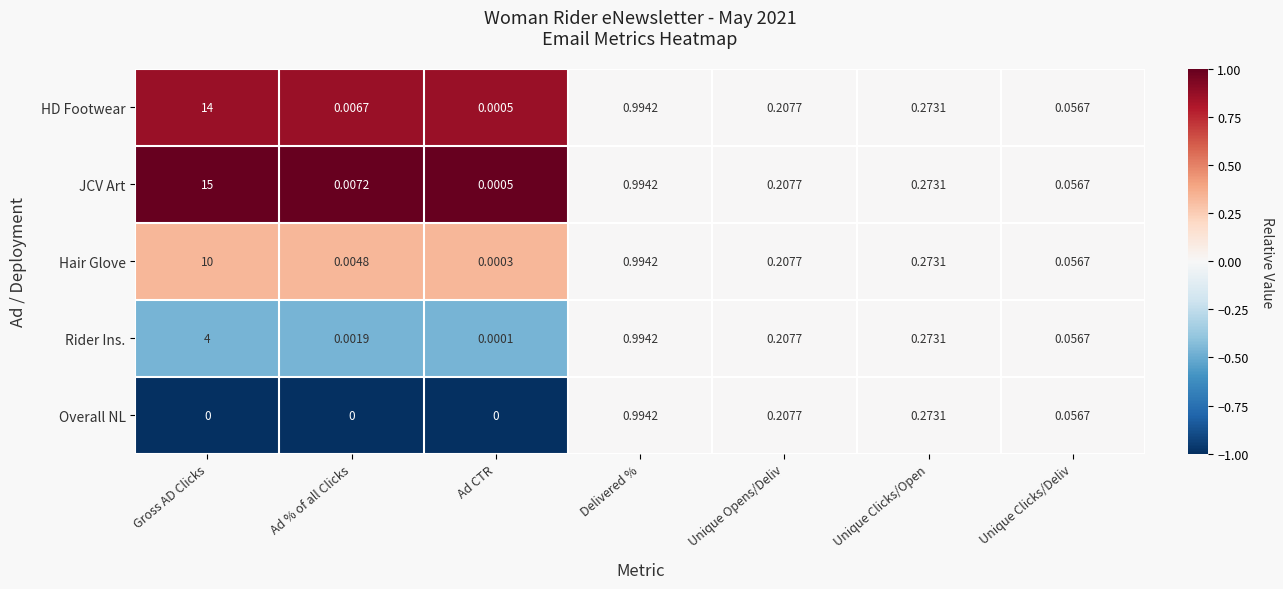

Which series has the widest spread of values?

JCV Art